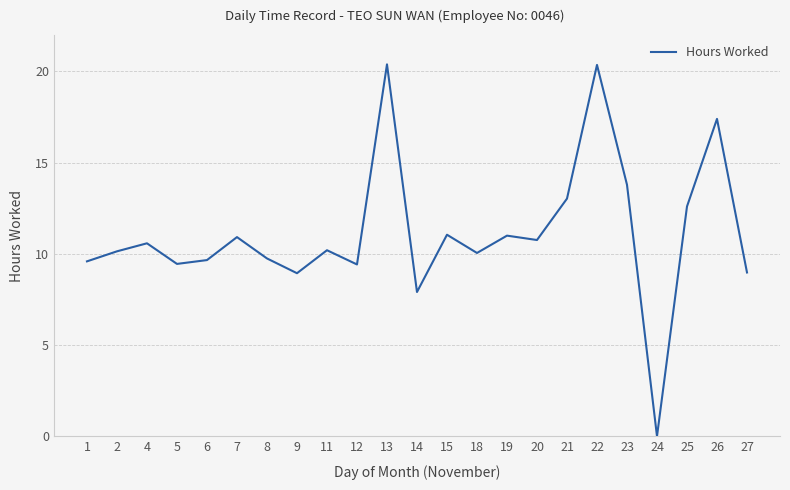

How many lines are shown in the chart?

1